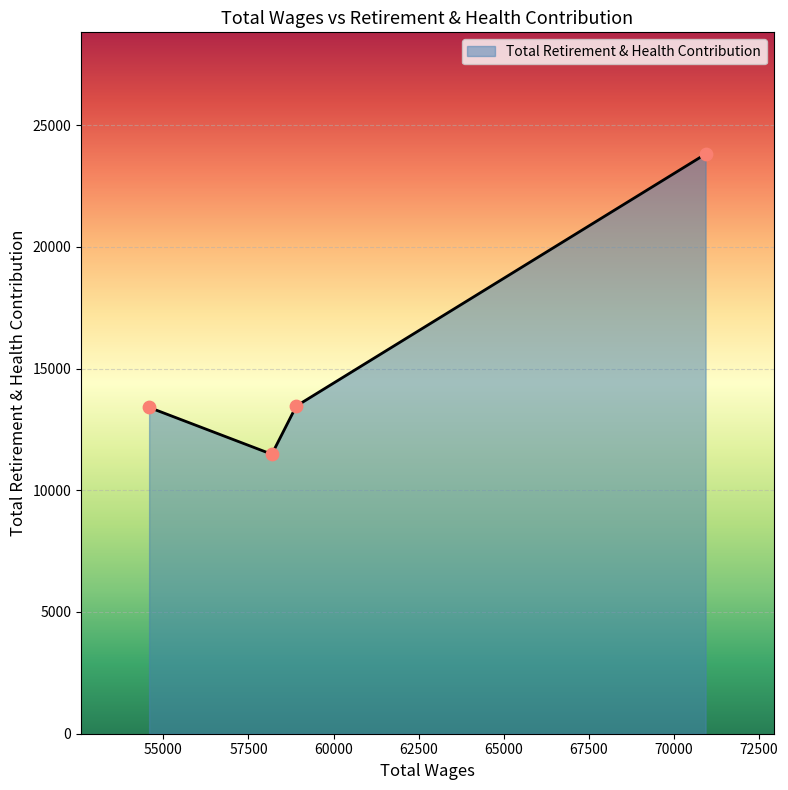

What is the sum of all values?

62151